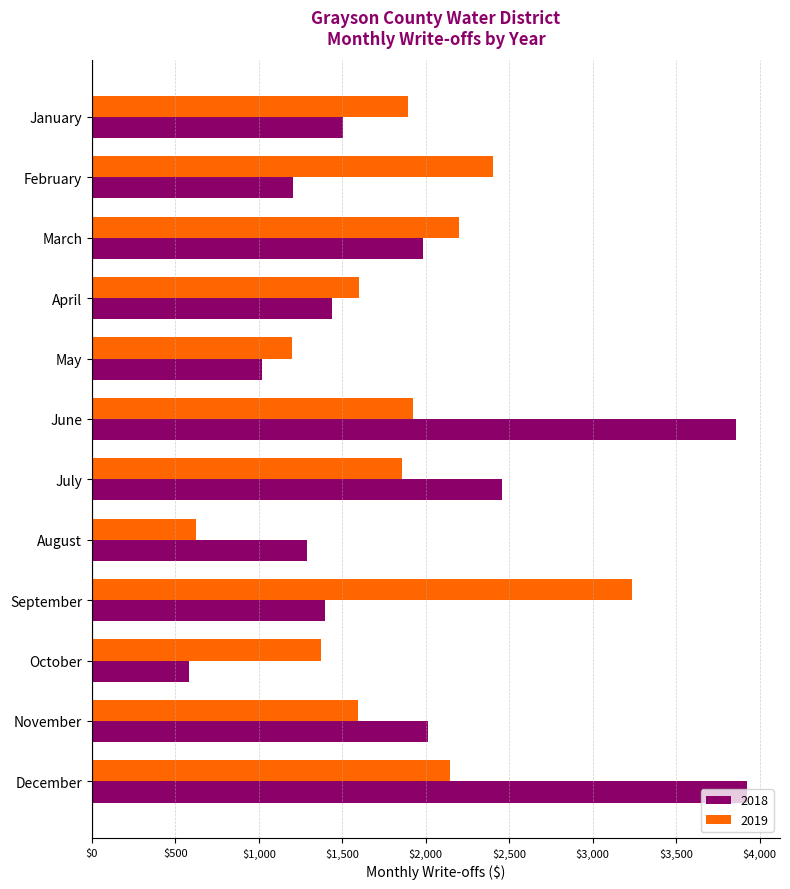

What is the difference between the 2019 values at December and October?

770.6